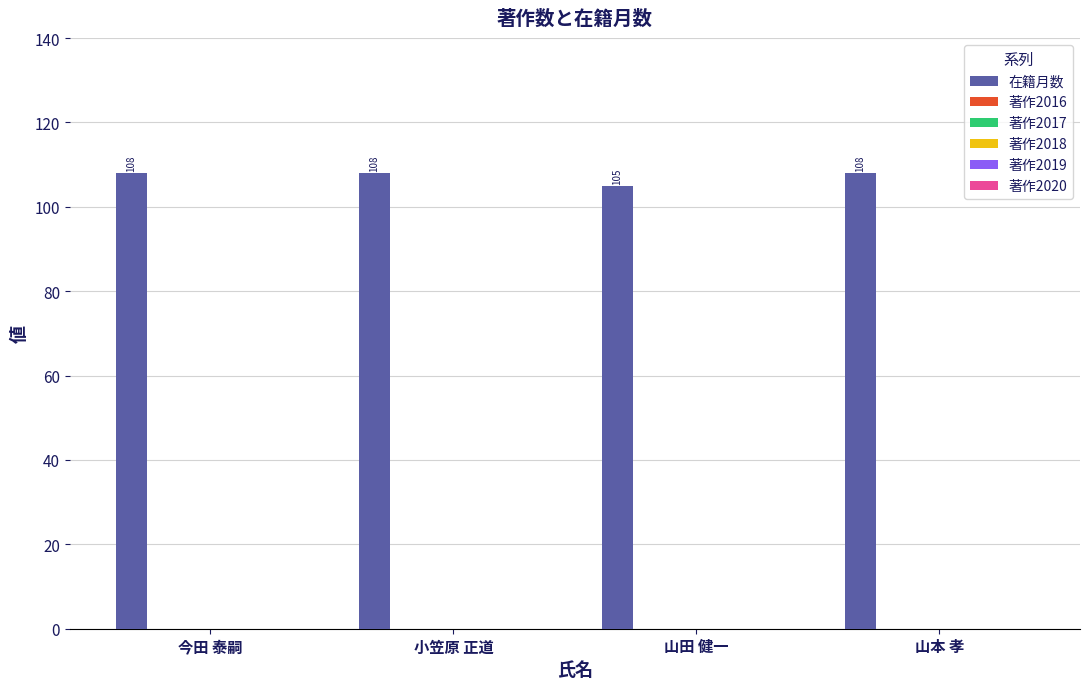

What is the difference between the maximum and minimum values?

3